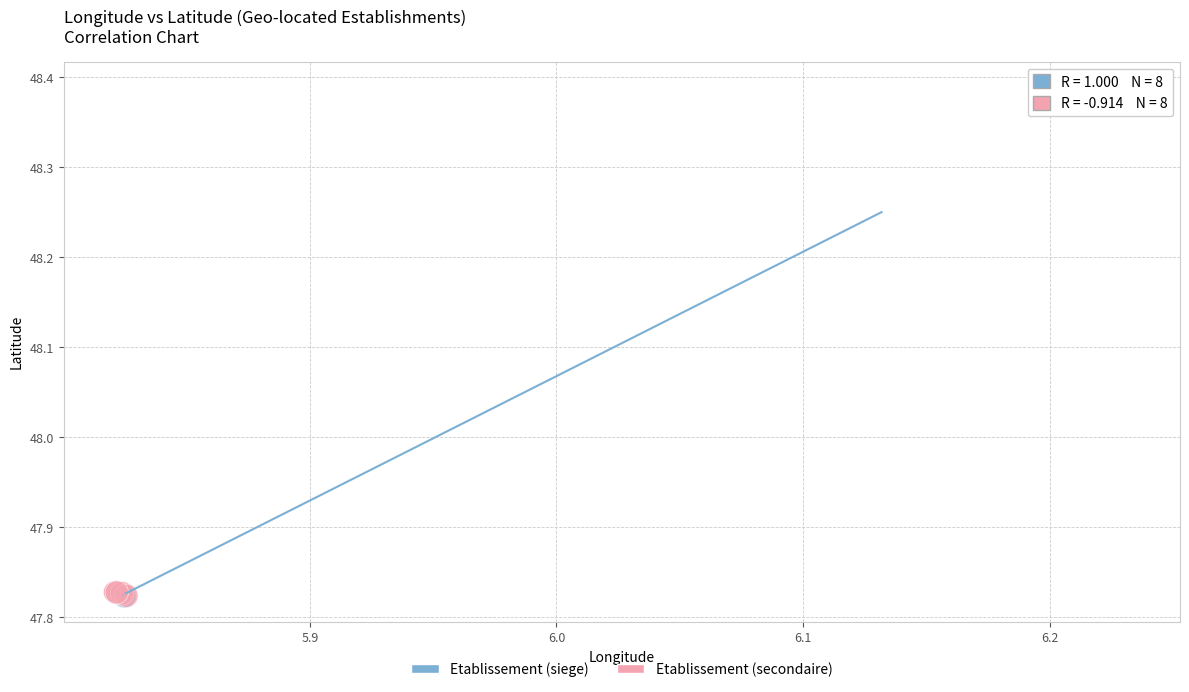

Which series has the largest Y range (max minus min)?

Etablissement (siege)